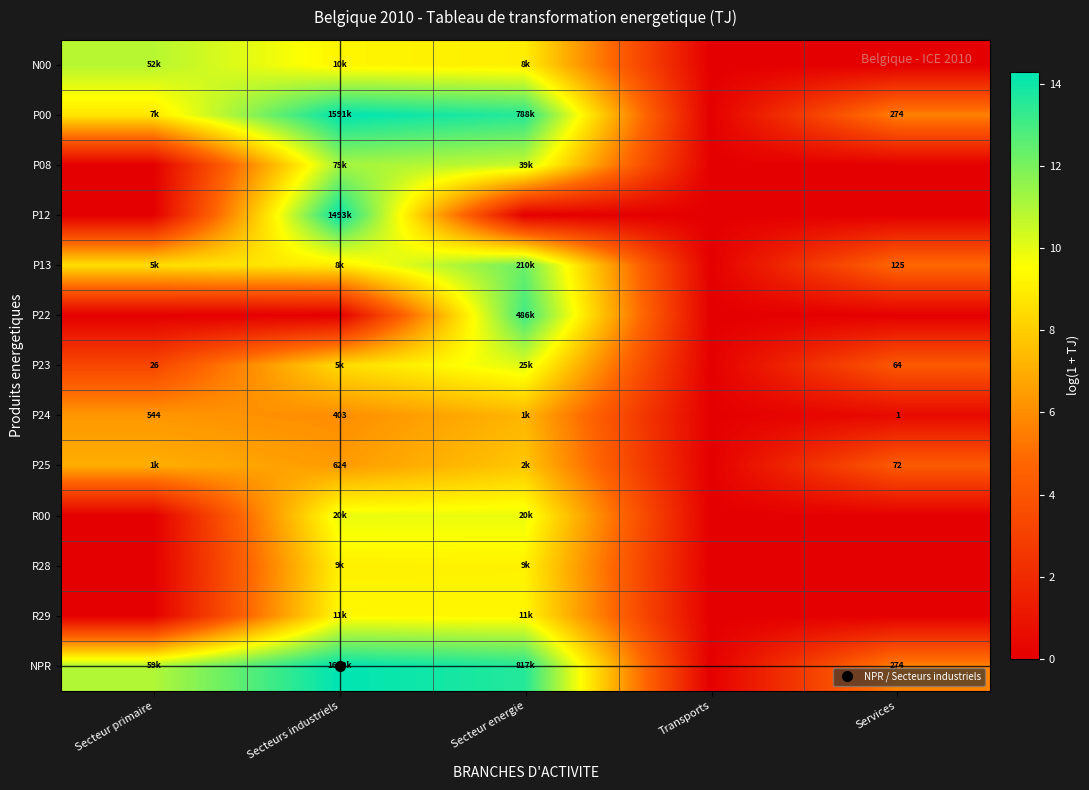

The value of NPR at Transports is 0.0. True or false?

True